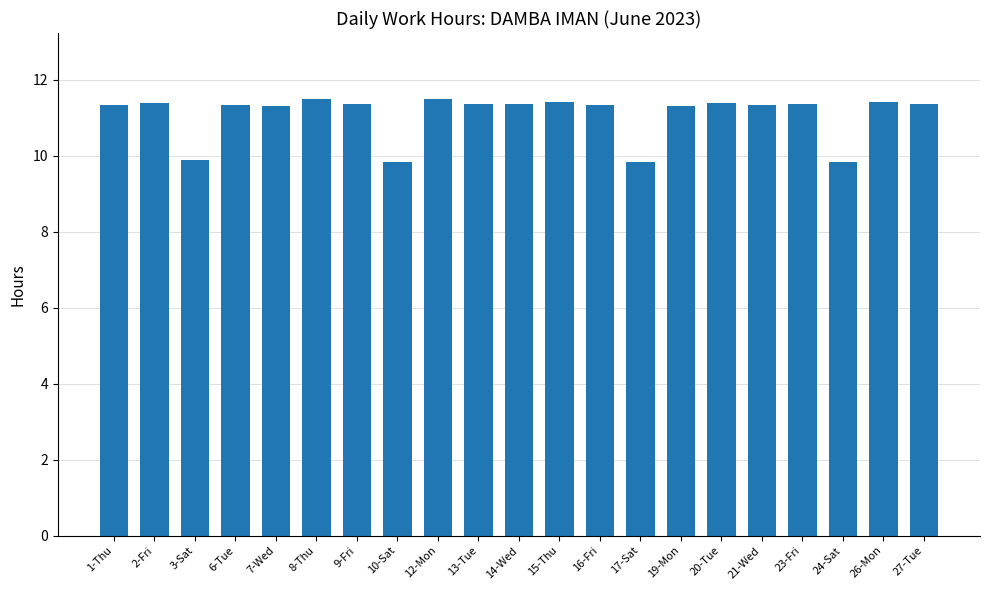

What is the smallest value displayed?

9.8